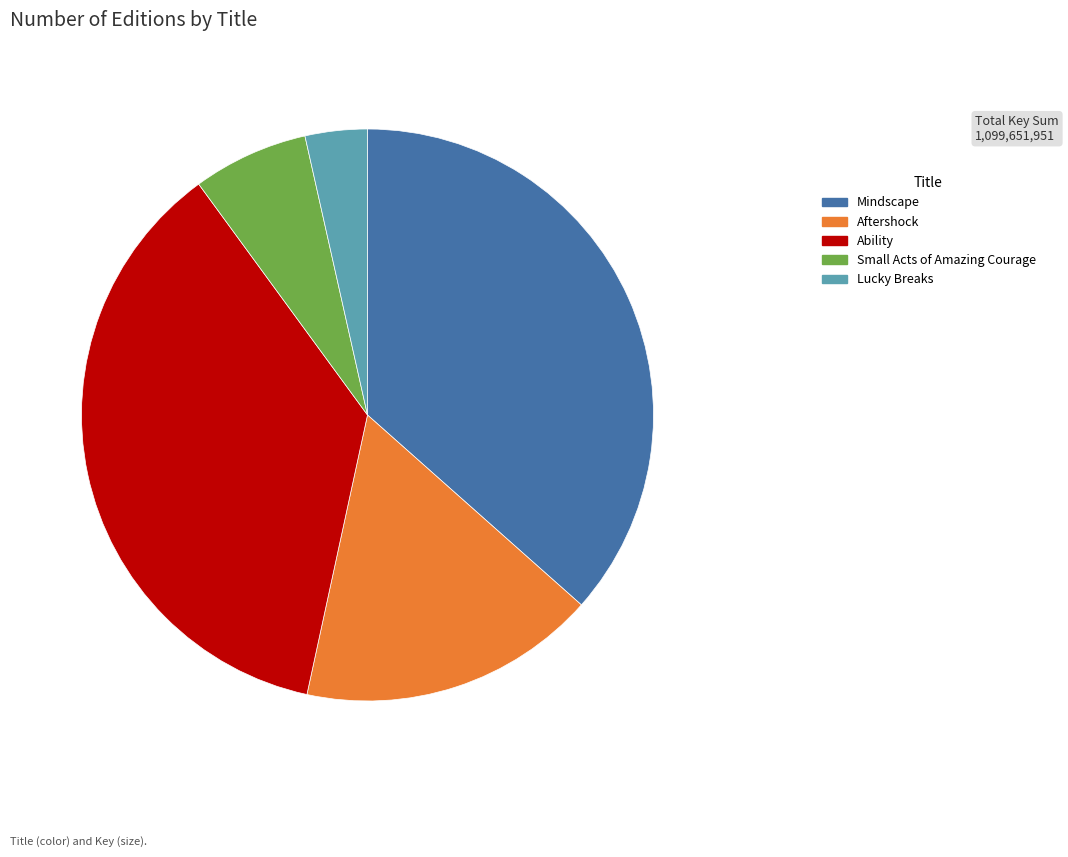

True or false: Aftershock accounts for 26% of the total.

False